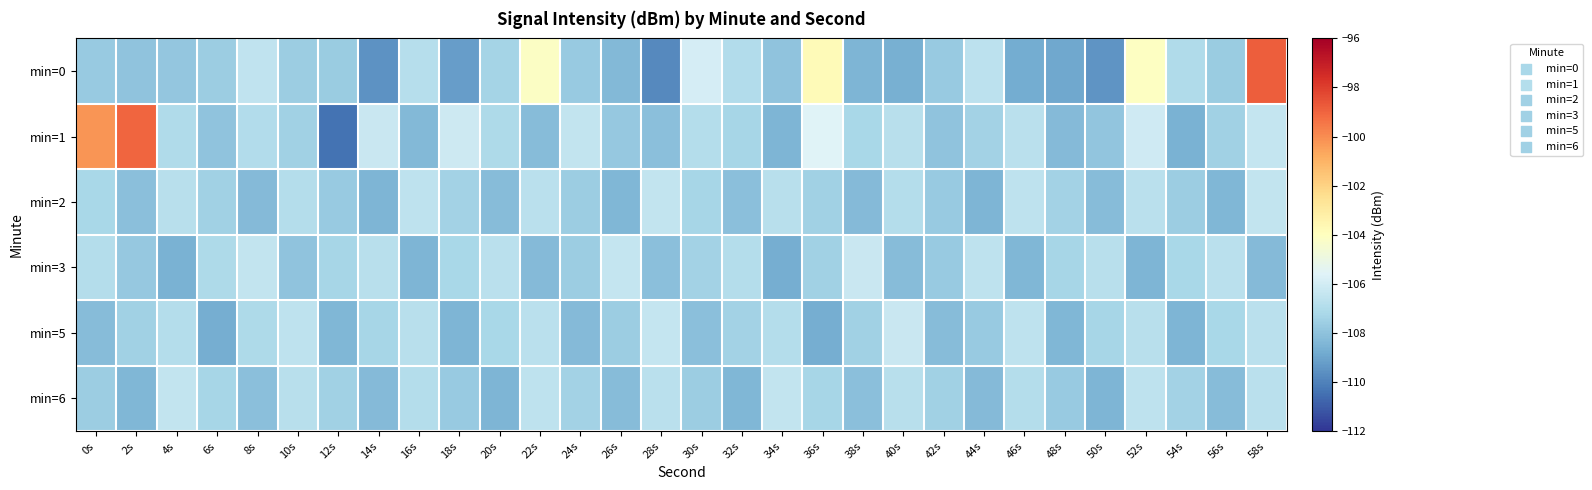

Which category has the highest value across all series?

58s